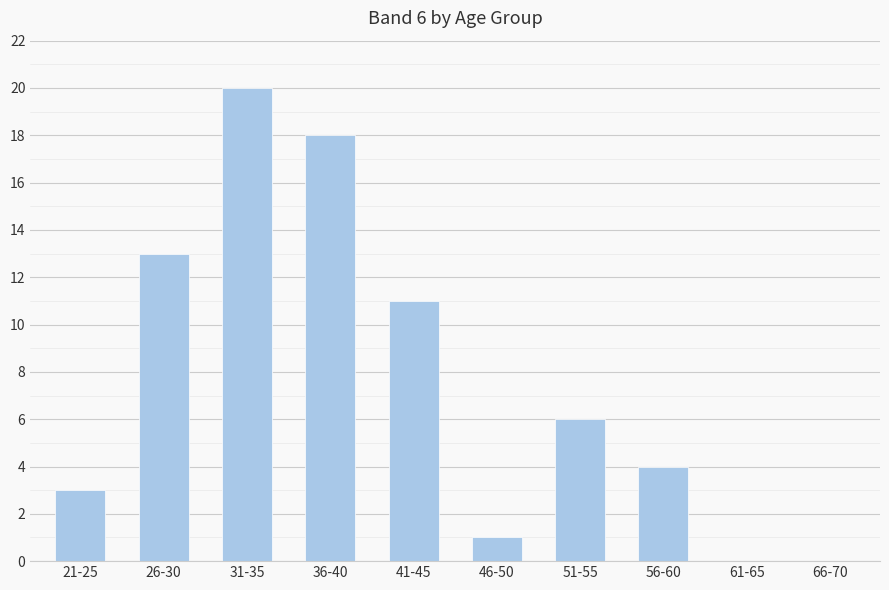

What is the change in value from 51-55 to 61-65?

-6